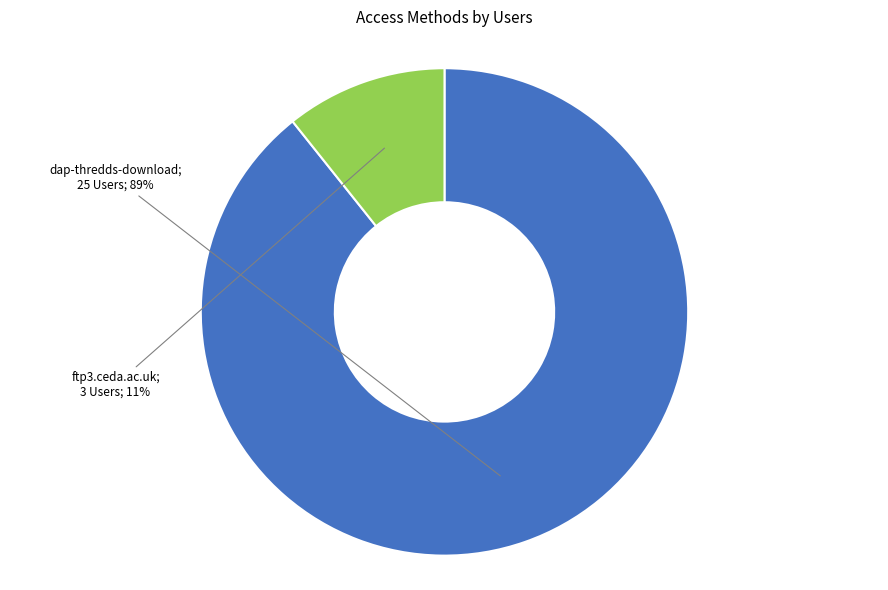

To the nearest percent, what is the average slice percentage?

50%